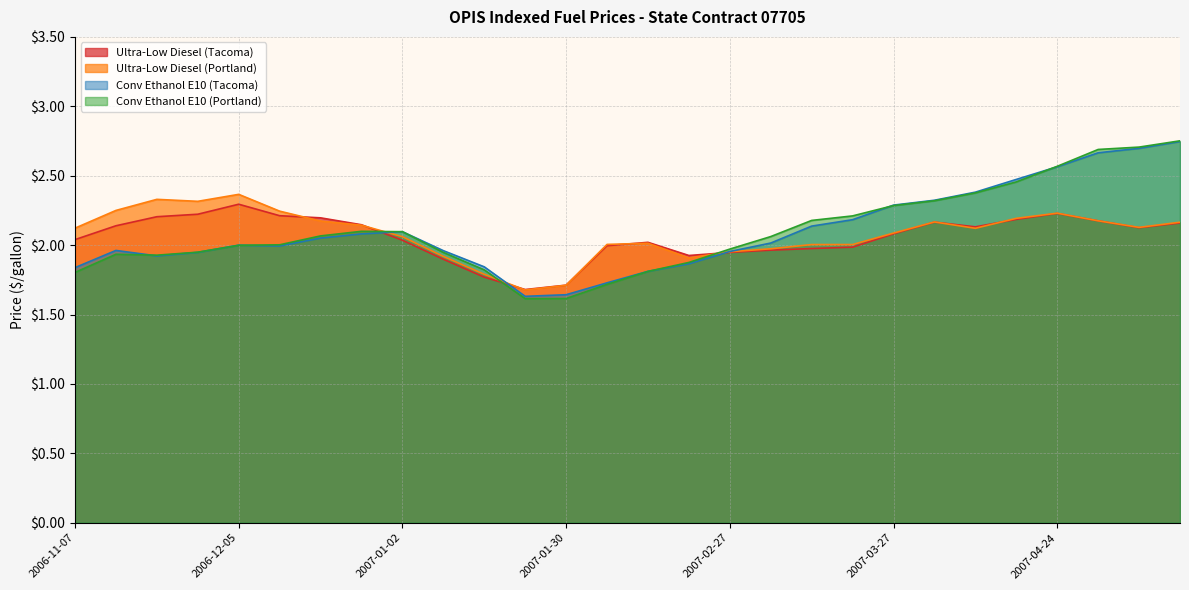

What are all the series names shown in the legend?

Ultra-Low Diesel (Tacoma), Ultra-Low Diesel (Portland), Conv Ethanol E10 (Tacoma), Conv Ethanol E10 (Portland)